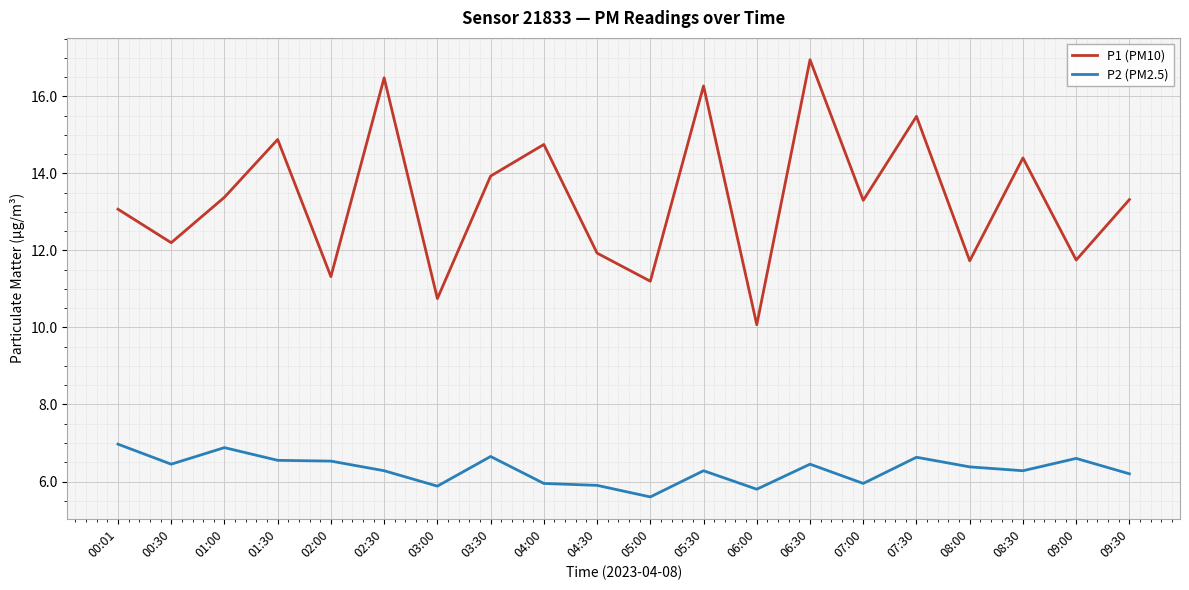

List the series in order of their peak value, lowest first.

P2 (PM2.5), P1 (PM10)